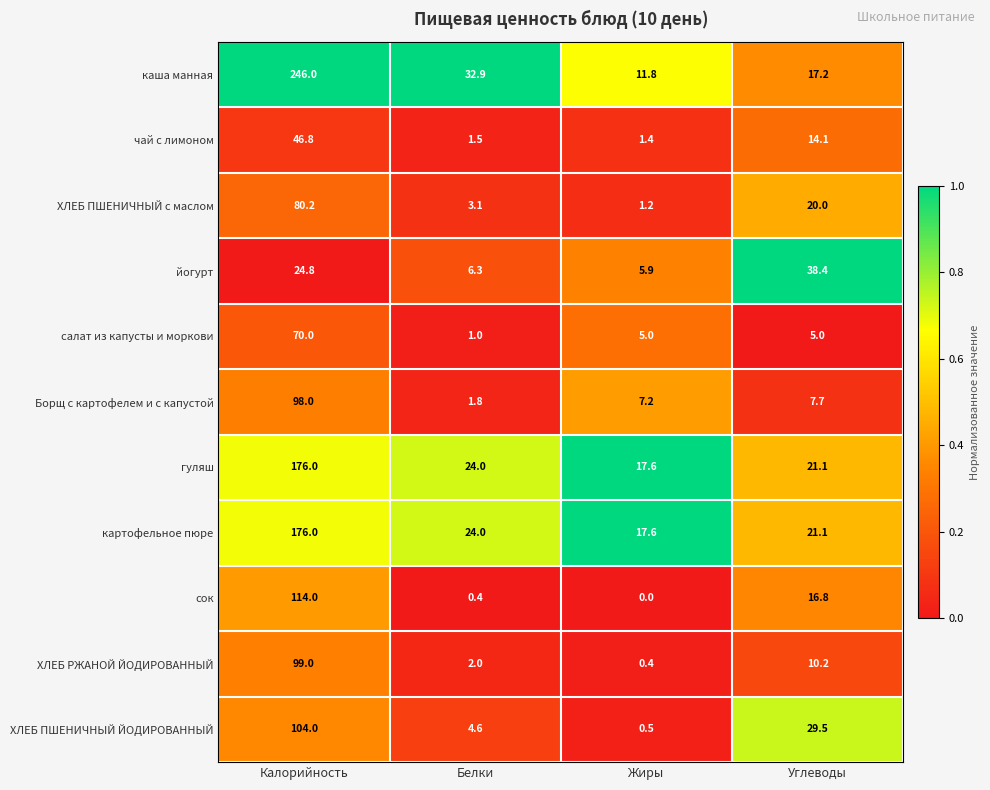

What is the sum of all йогурт values?

75.4